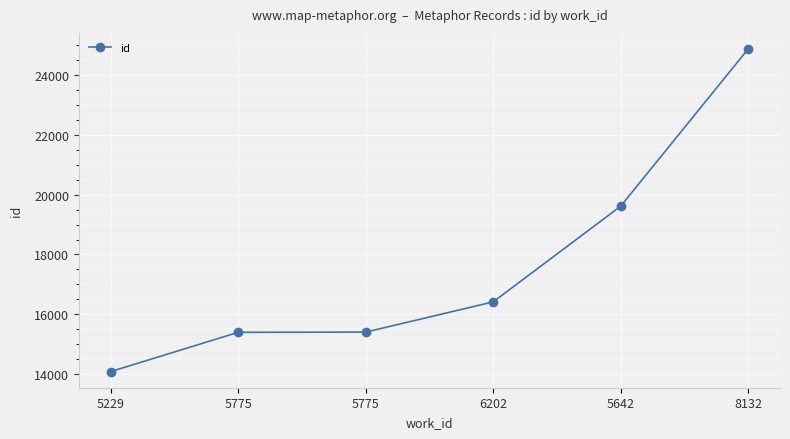

Count the number of categories in the chart.

6